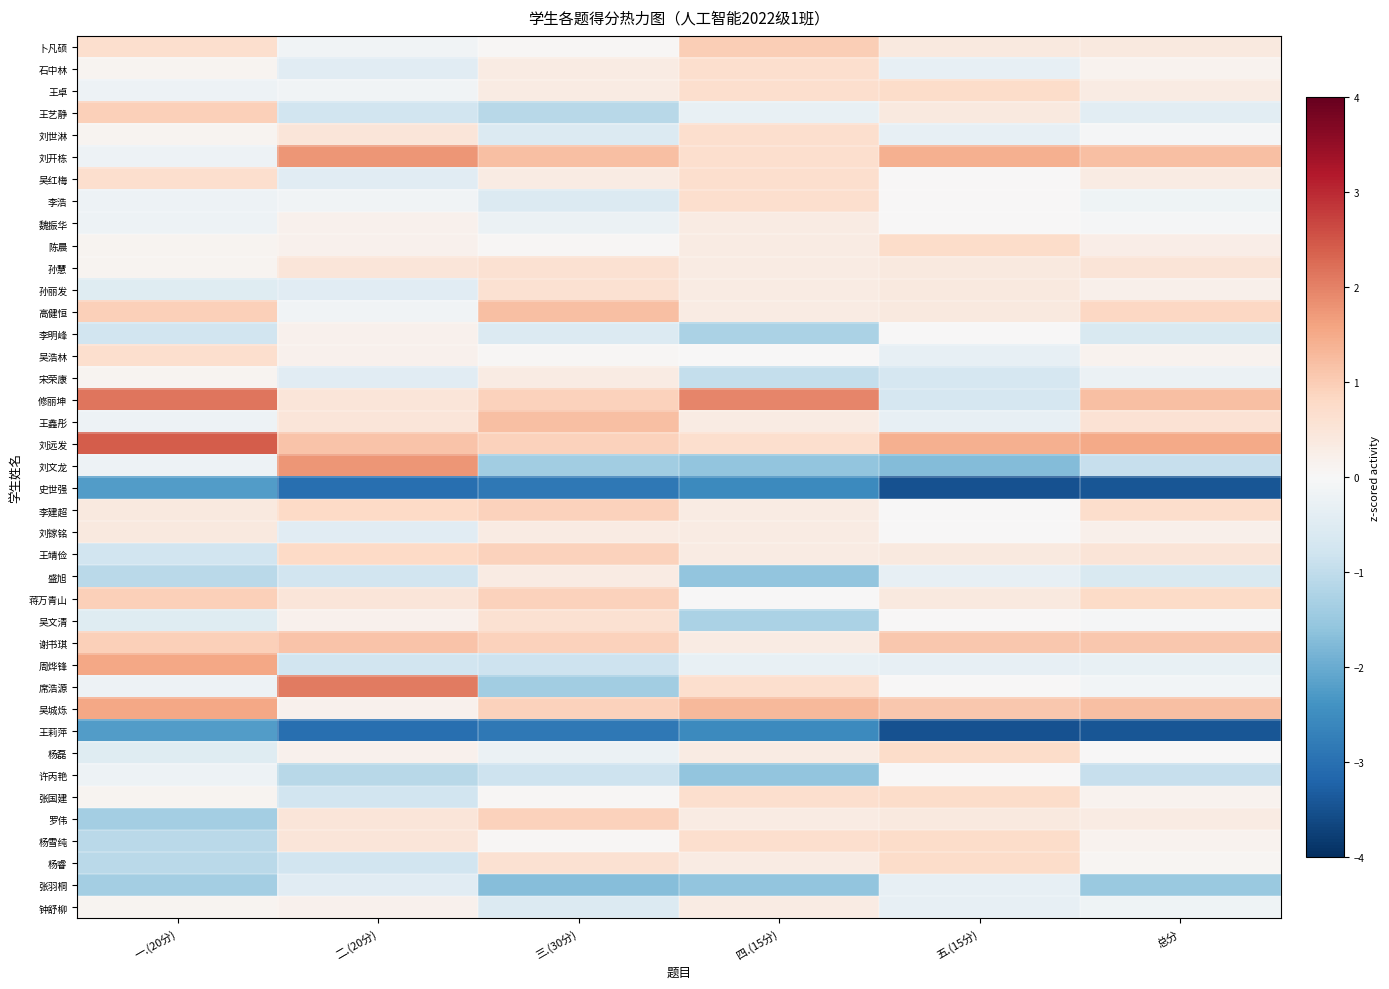

Count the number of categories in the chart.

6